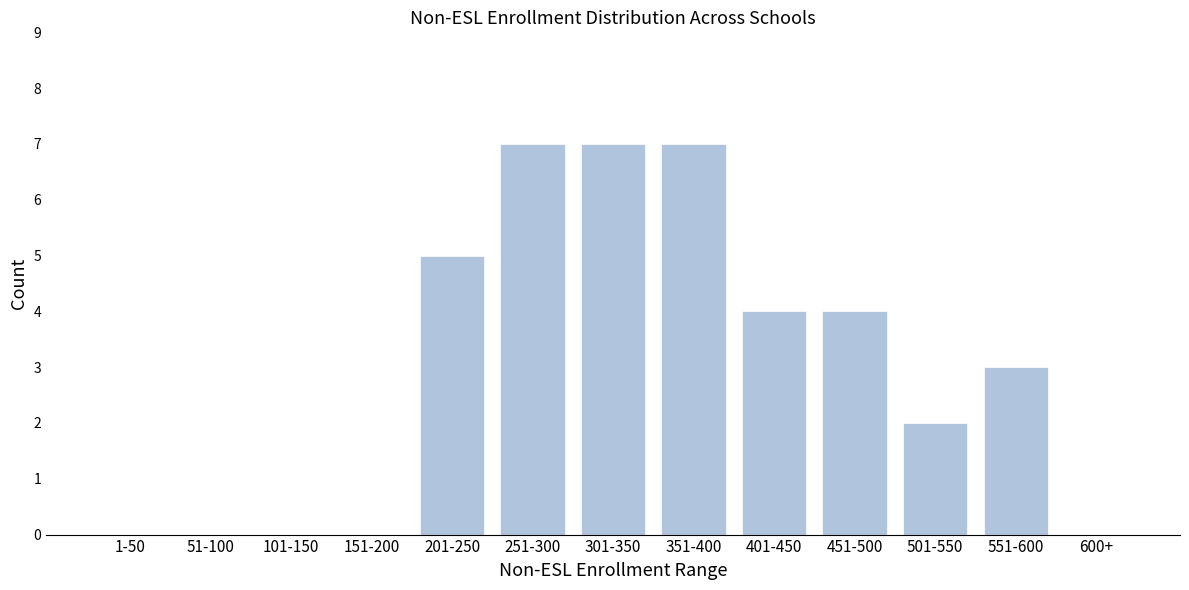

Reading right to left, transcribe all the data shown in this chart.

600+=0	551-600=3	501-550=2	451-500=4	401-450=4	351-400=7	301-350=7	251-300=7	201-250=5	151-200=0	101-150=0	51-100=0	1-50=0